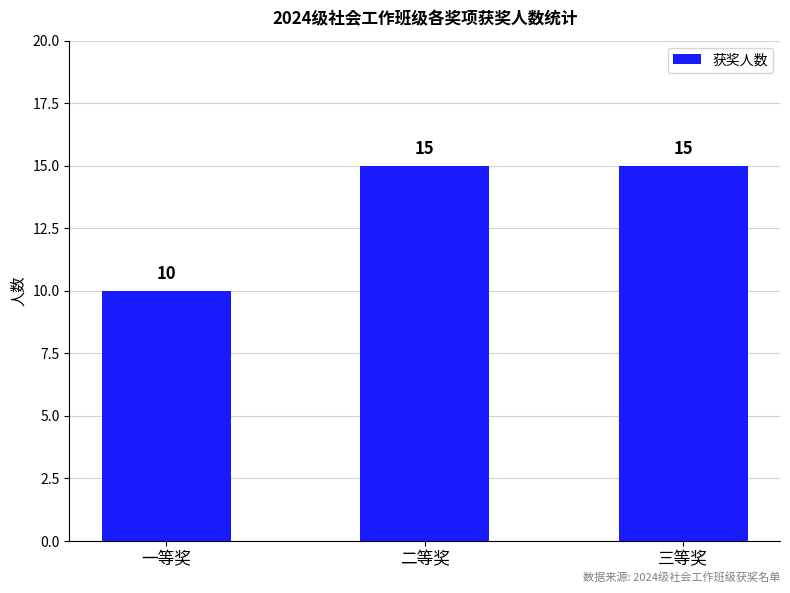

Which has a higher value, 一等奖 or 二等奖?

二等奖